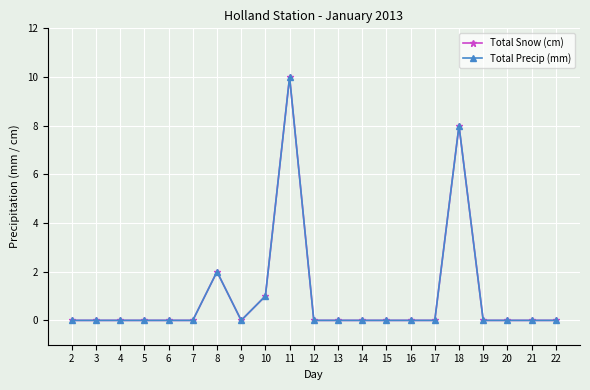

Reading left to right, extract all data points from this chart.

Total Snow (cm): 0	0	0	0	0	0	2	0	1	10	0	0	0	0	0	0	8	0	0	0	0
Total Precip (mm): 0	0	0	0	0	0	2	0	1	10	0	0	0	0	0	0	8	0	0	0	0